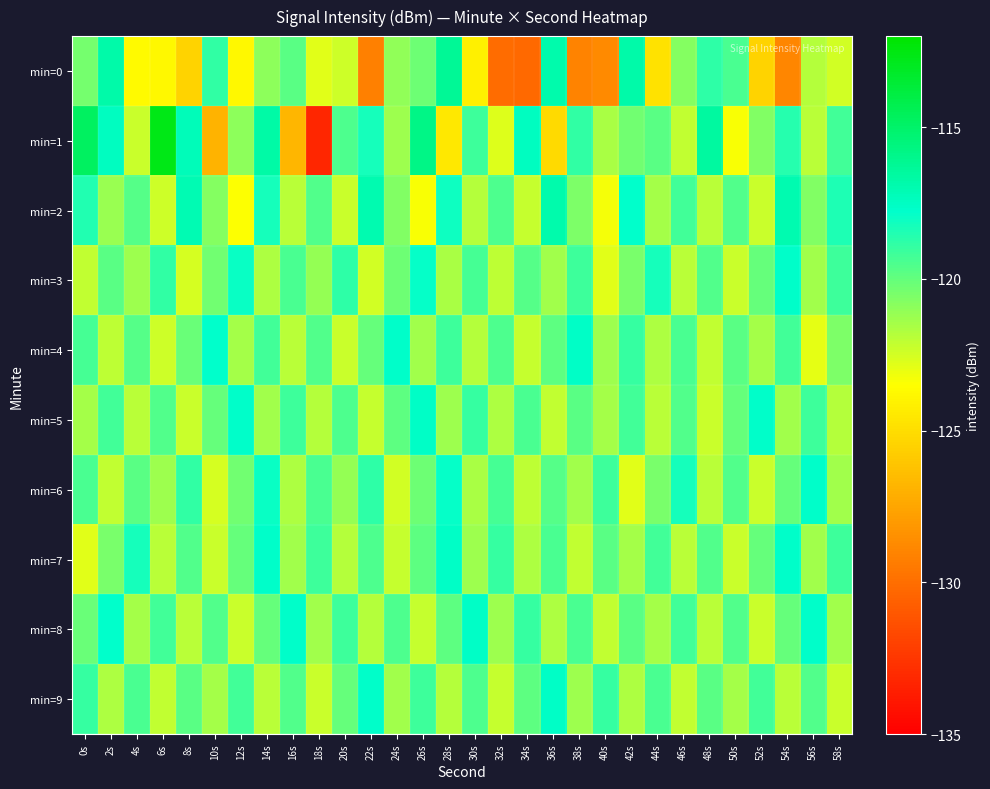

List the series in order of their peak value, highest first.

min=1, min=0, min=2, min=4, min=5, min=7, min=8, min=9, min=3, min=6